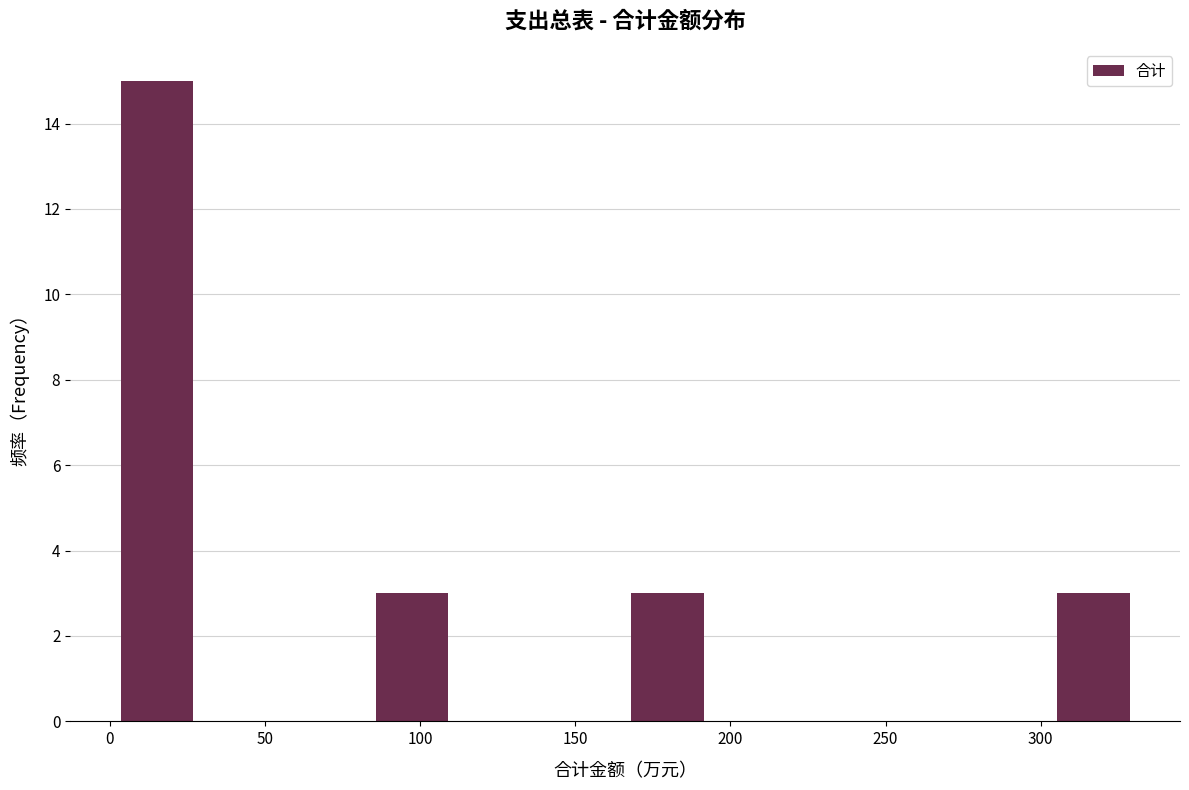

Reading left to right, list every bar in this chart as the range it spans on the x-axis followed by its height. Neither the bar edges nor the heights are printed on the chart, so give them approximately, as read against the axes.

0 to 30: 15
30 to 55: 0
55 to 85: 0
85 to 110: 3
110 to 140: 0
140 to 165: 0
165 to 195: 3
195 to 220: 0
220 to 250: 0
250 to 275: 0
275 to 305: 0
305 to 330: 3